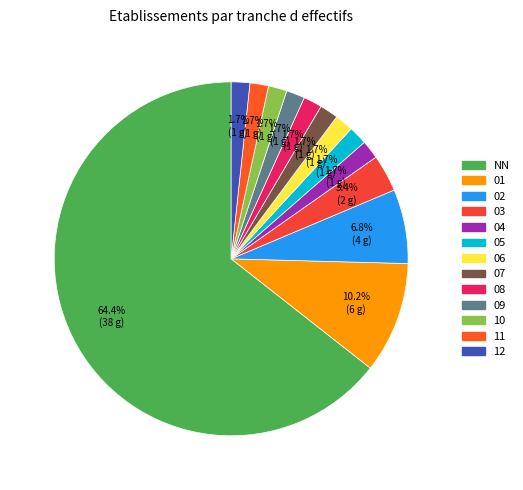

Rank the categories by value from highest to lowest.

NN, 01, 02, 03, 04, 05, 06, 07, 08, 09, 10, 11, 12